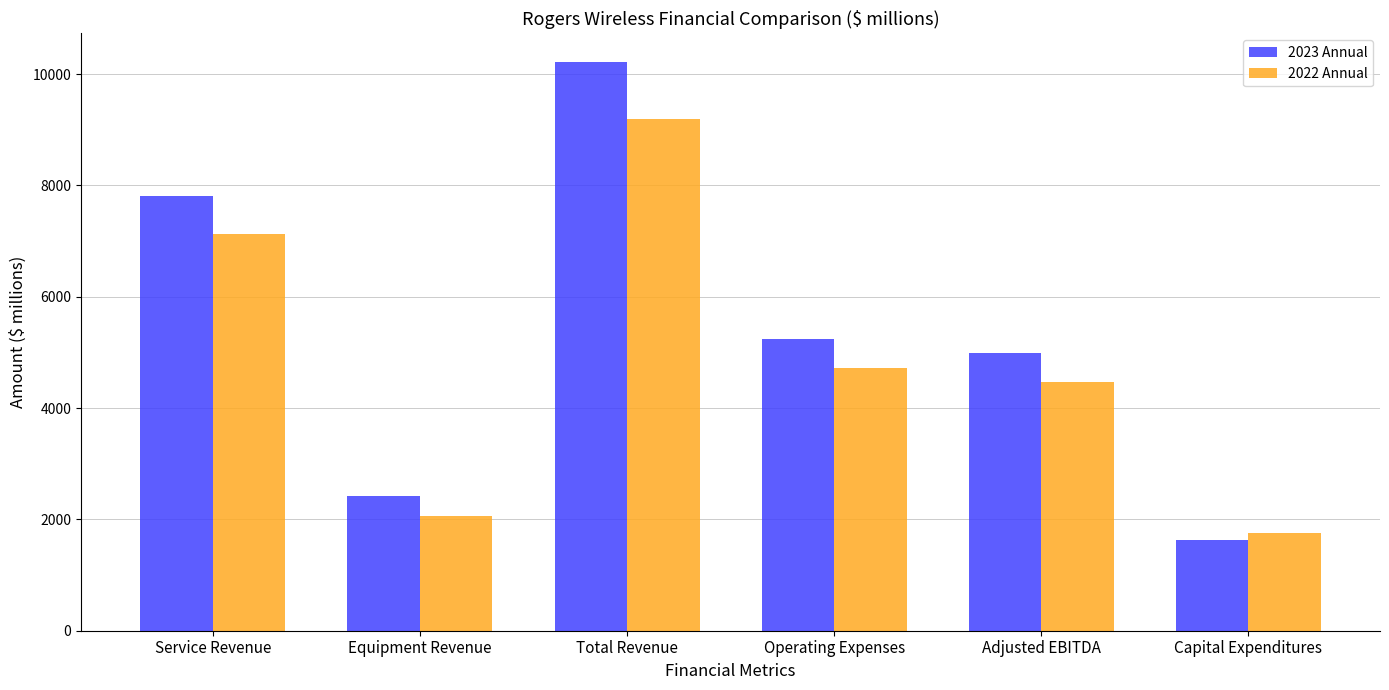

What is the maximum value for 2022 Annual?

9197